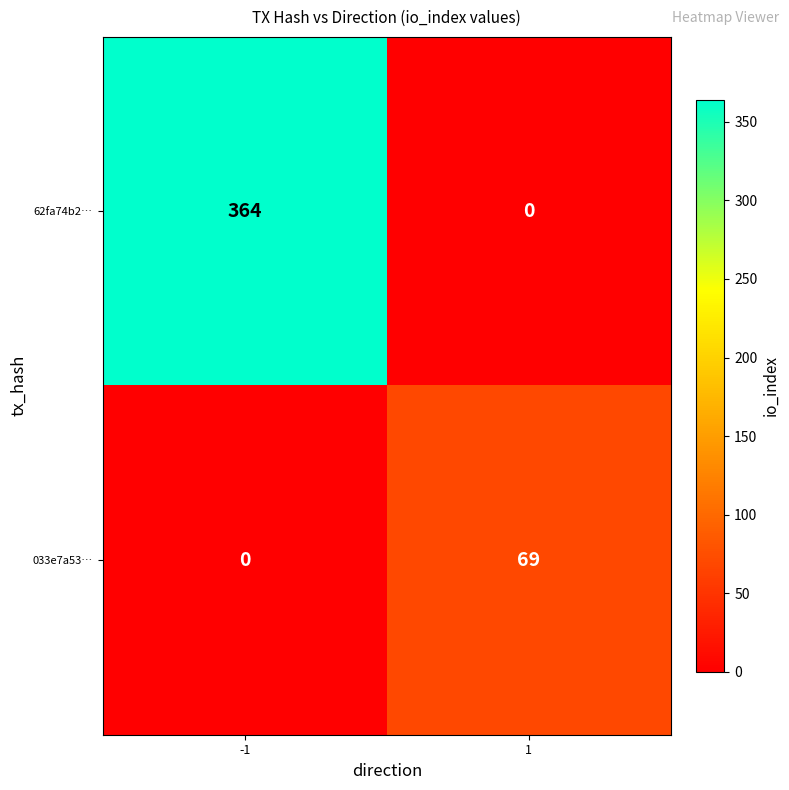

Which series has the largest range (max minus min)?

62fa74b2…